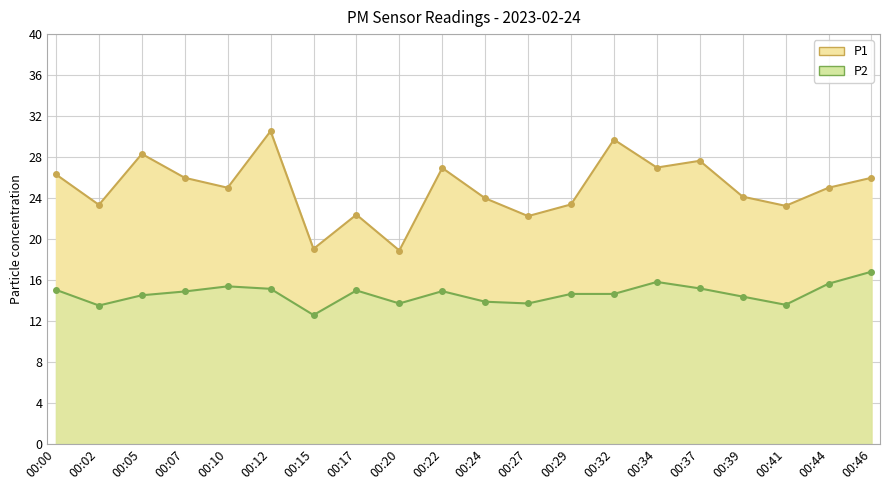

True or false: P2 and P1 cross at least once.

False